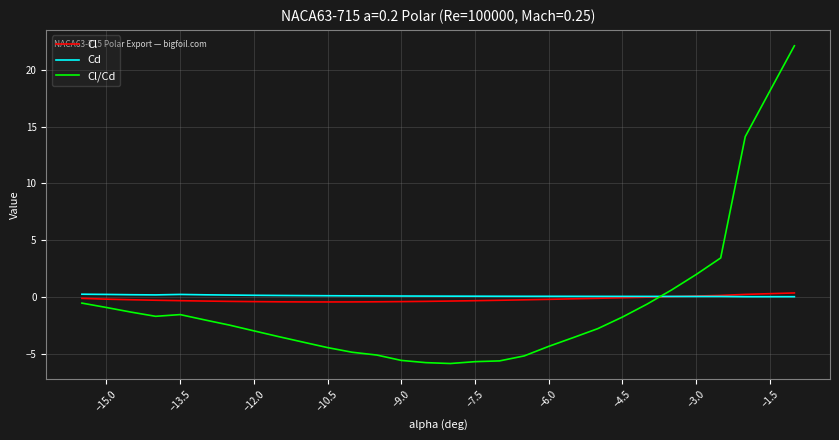

After their last crossing, which series has the higher values: Cl or Cd?

Cl